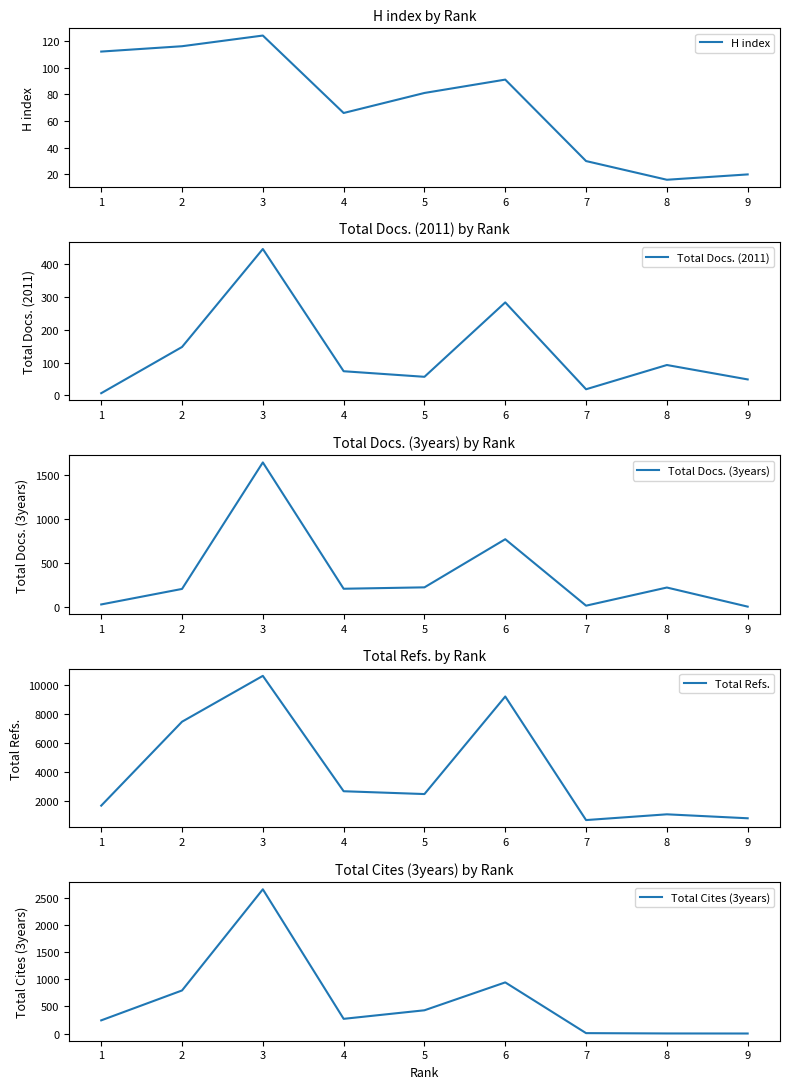

At which category does Total Refs. reach its first local peak?

3